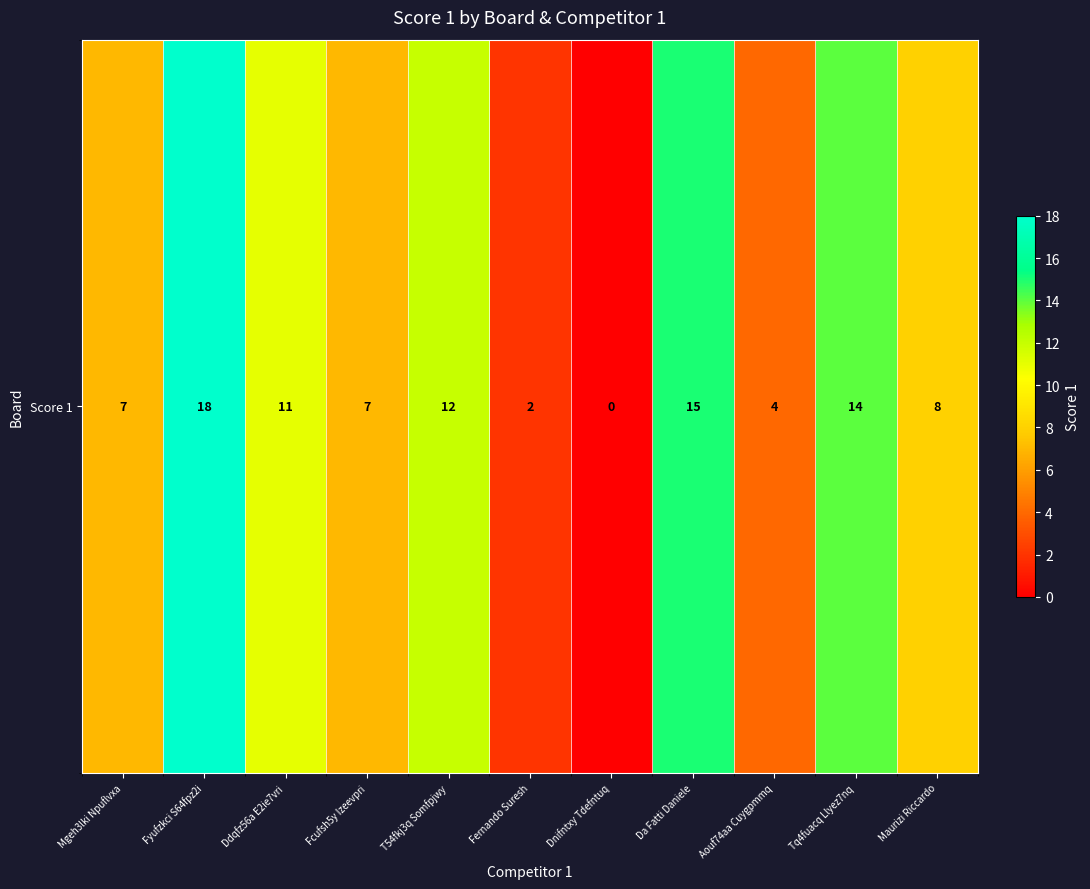

What is the difference between the maximum and minimum values?

18